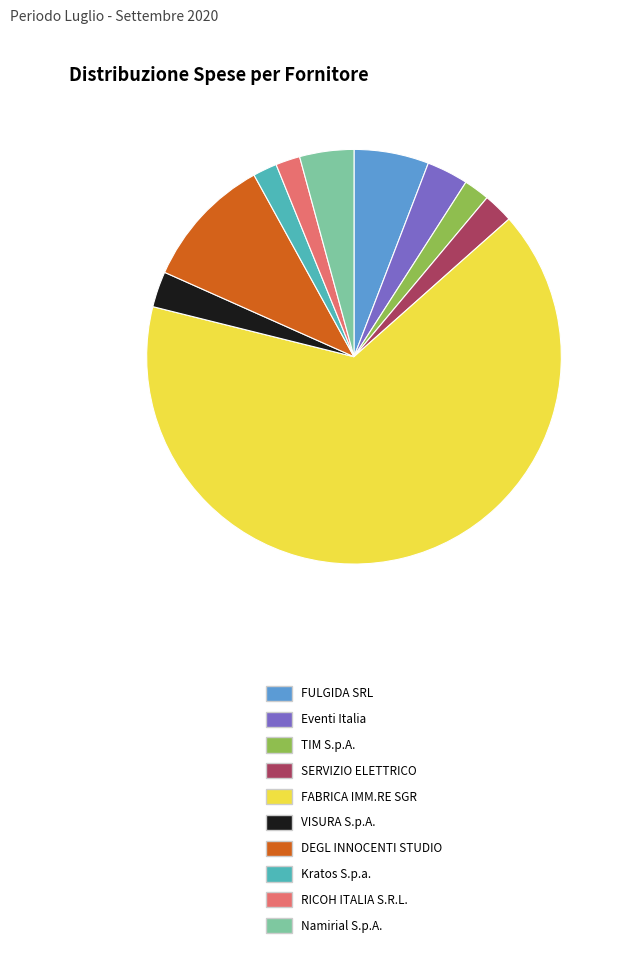

Approximately how many times larger is the value at FULGIDA SRL compared to Kratos S.p.a.?

3.1